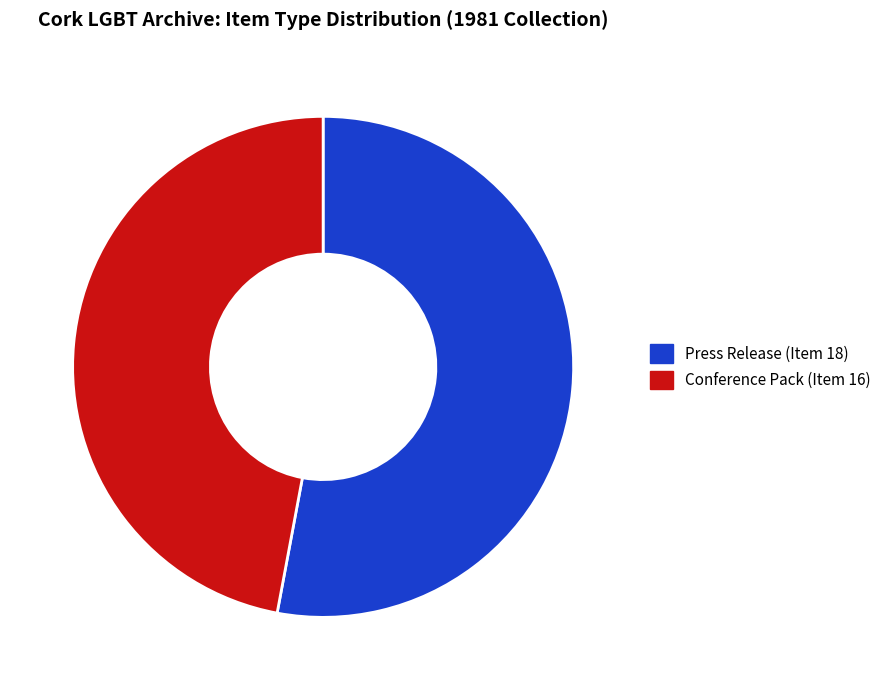

Between Conference Pack (Item 16) and Press Release (Item 18), which is larger?

Press Release (Item 18)